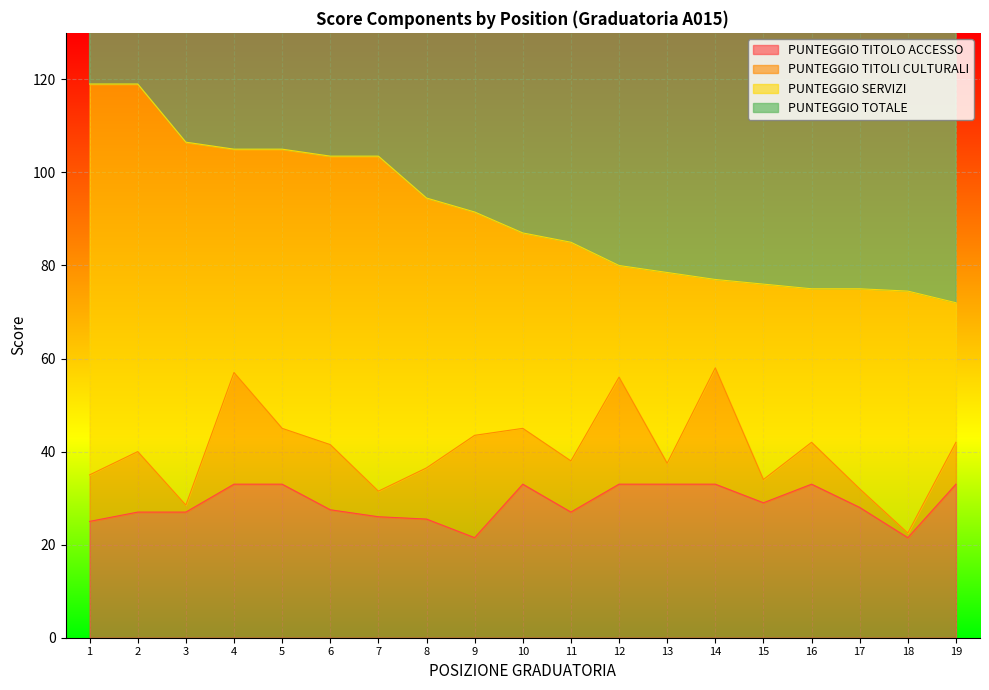

Between 4 and 18, which series saw the biggest shift?

PUNTEGGIO TOTALE